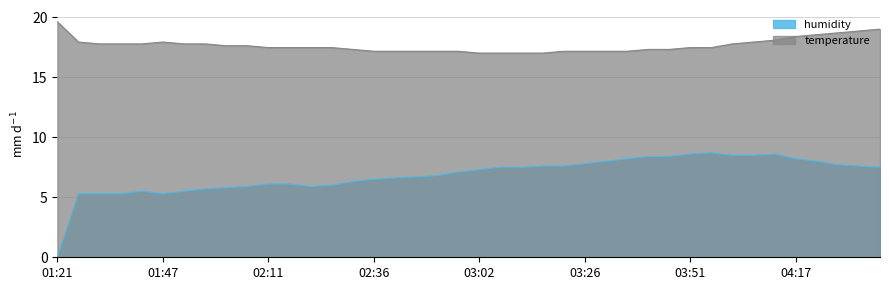

True or false: temperature has more than 1 interior local peaks.

False